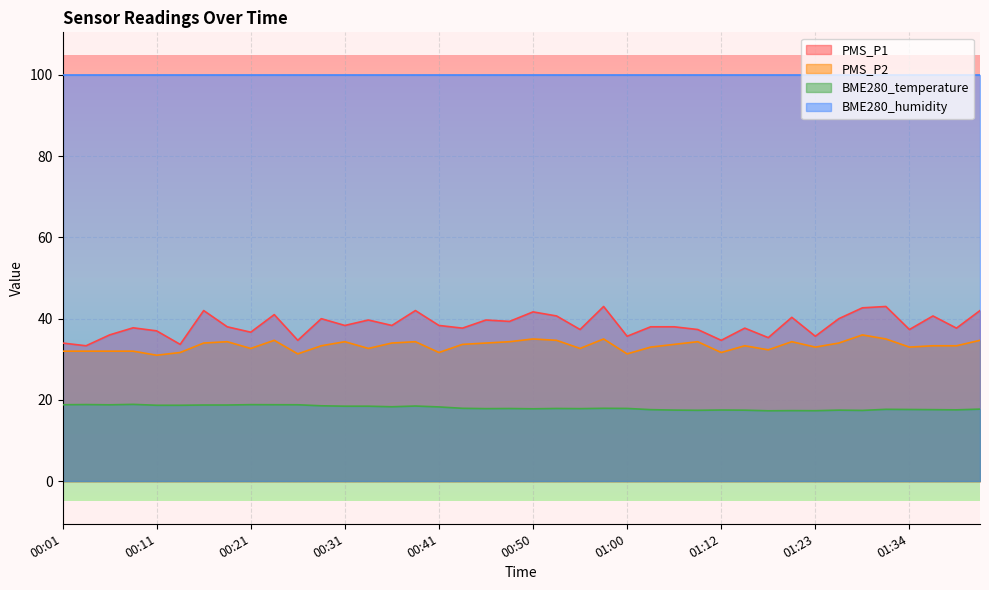

Rank the series by their maximum value, from lowest to highest.

BME280_temperature, PMS_P2, PMS_P1, BME280_humidity